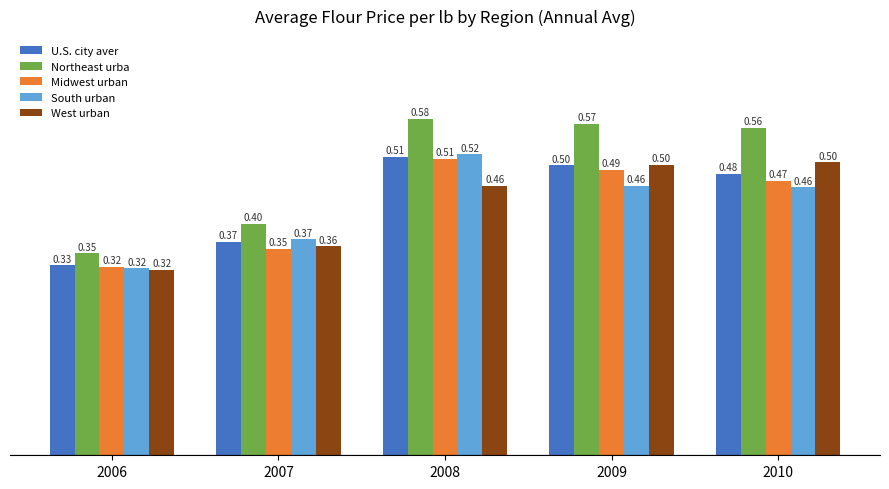

How many bars are there in total?

25